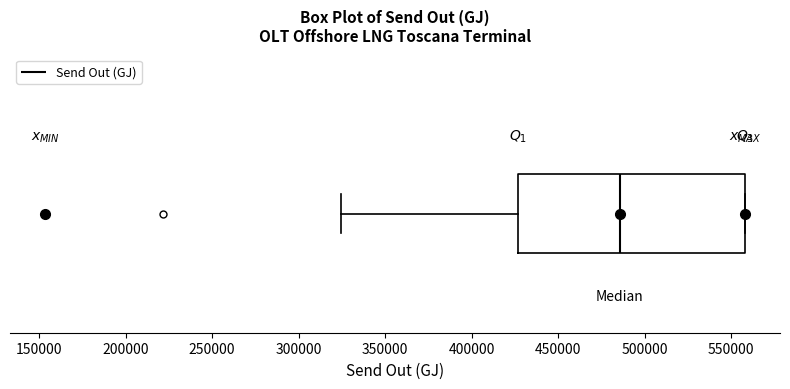

Transcribe this box plot: give where the median line is, the range the box spans, and where the two whiskers end, as read against the x-axis. The values are not printed on the chart, so give them approximately, as read against the axis.

median 485000, box 425000 to 560000, whiskers 325000 to 560000